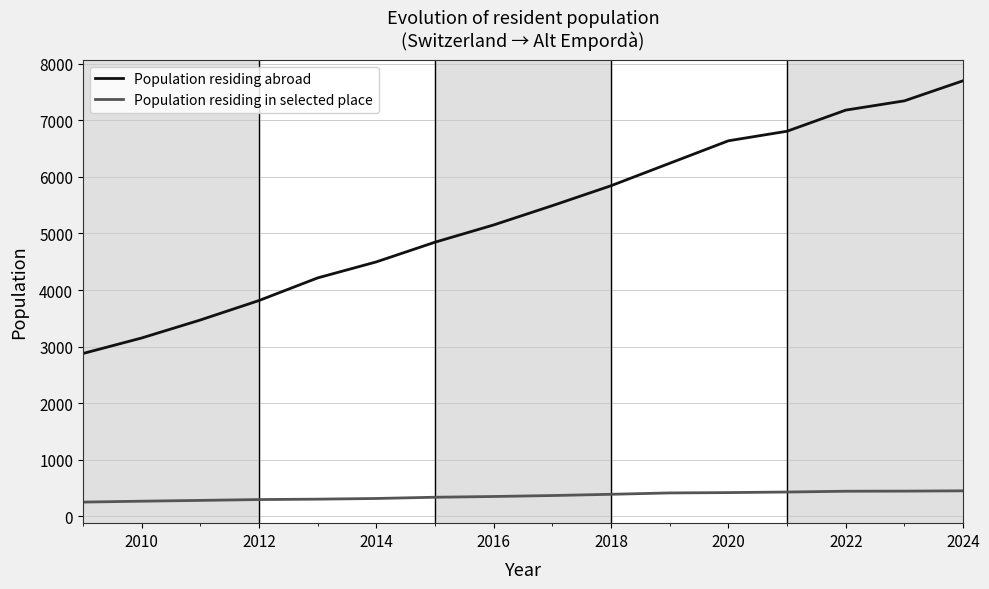

Which series has the largest range (max minus min)?

Population residing abroad